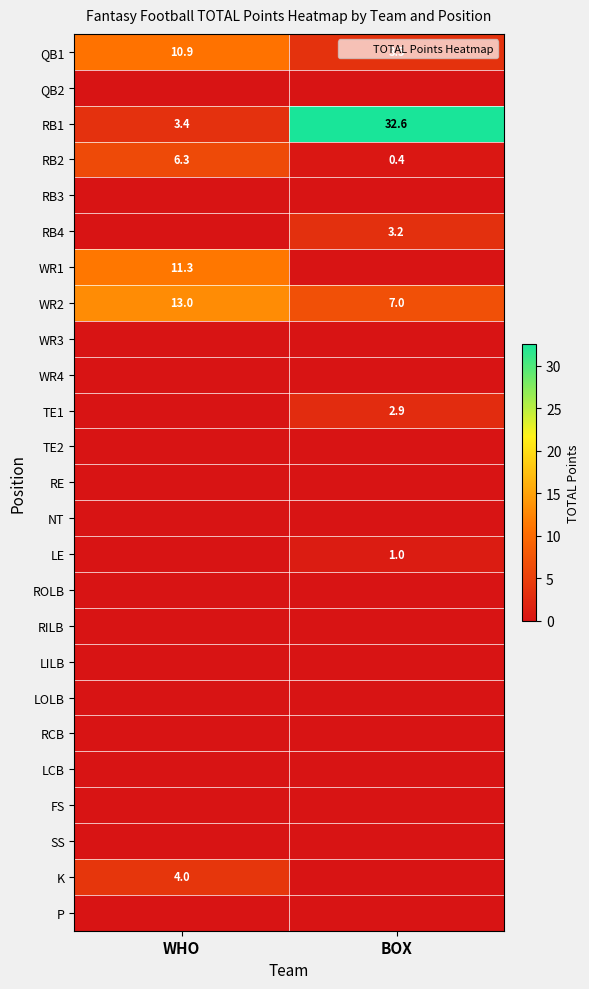

Is it true that TE1 equals 1.3 at WHO?

False